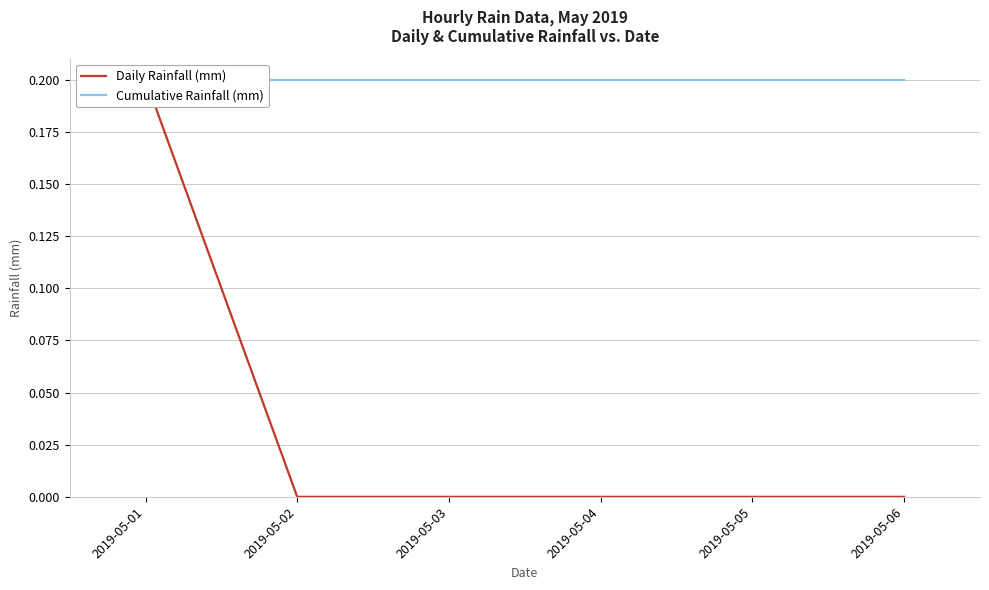

What is the sum of all Cumulative Rainfall (mm) values?

1.2